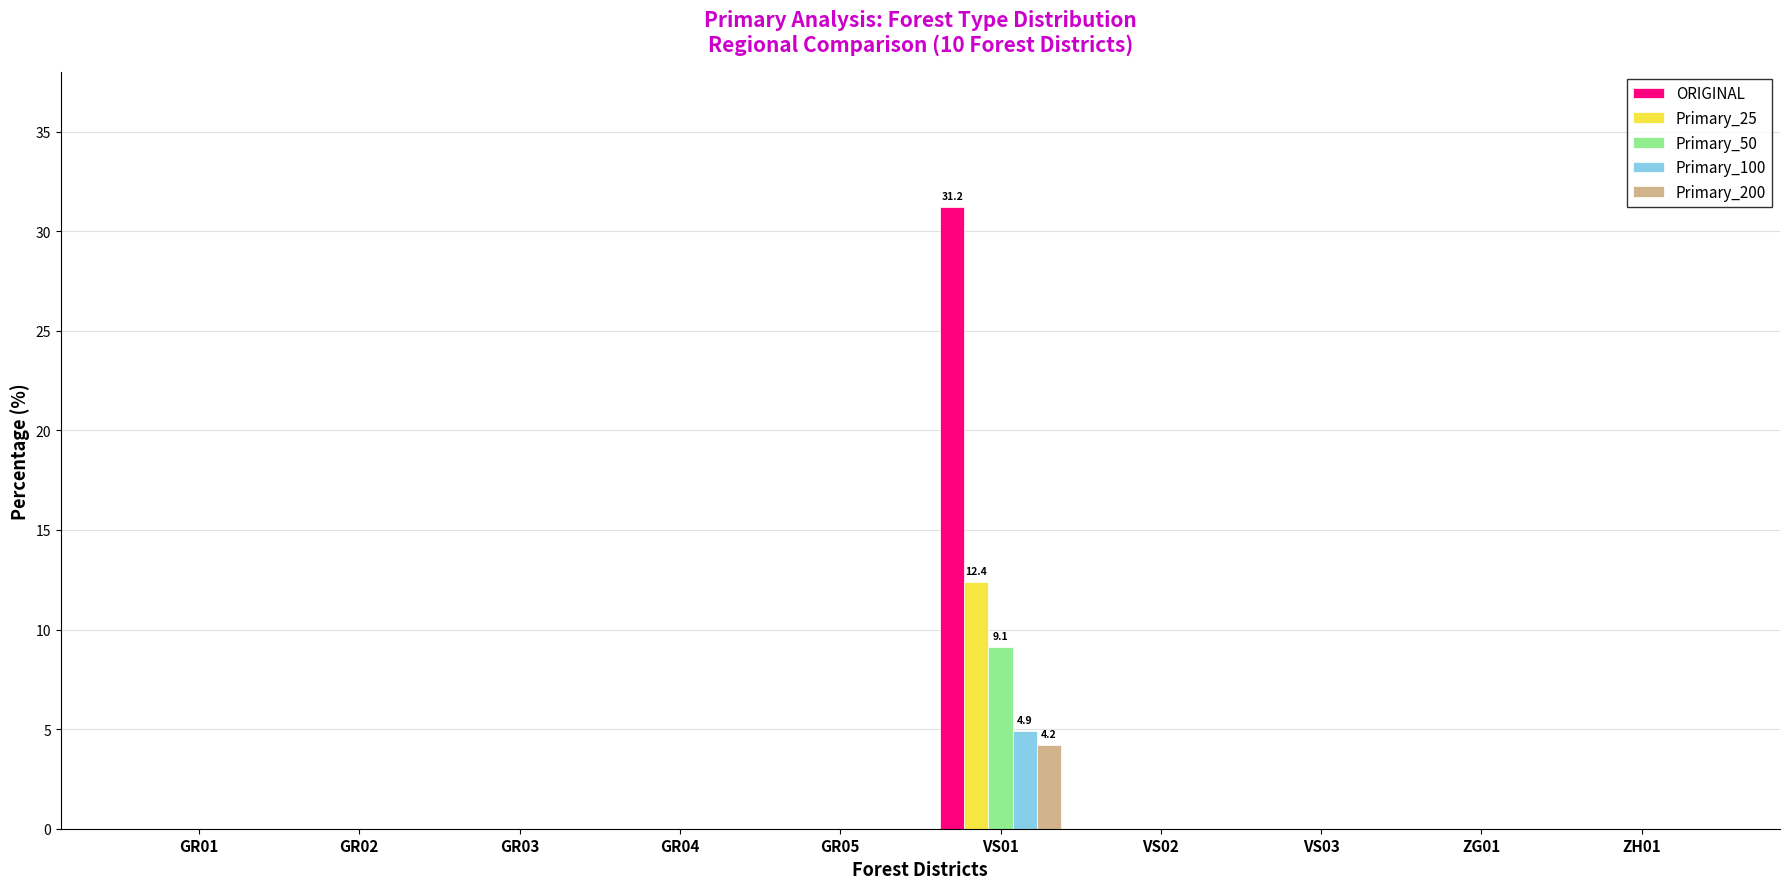

What is the total value across all series at VS01?

61.8